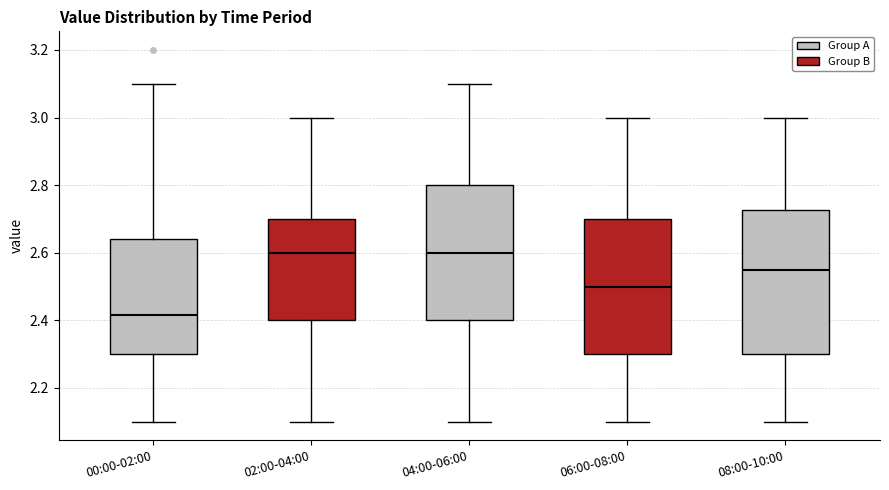

Reading left to right, read every box against the y-axis: the position of its median line, the range the box covers, and the ends of its whiskers. The values are not printed on the chart, so give them approximately, as read against the axis.

00:00-02:00: median 2.42, box 2.30 to 2.64, whiskers 2.10 to 3.10
02:00-04:00: median 2.60, box 2.40 to 2.70, whiskers 2.10 to 3.00
04:00-06:00: median 2.60, box 2.40 to 2.80, whiskers 2.10 to 3.10
06:00-08:00: median 2.50, box 2.30 to 2.70, whiskers 2.10 to 3.00
08:00-10:00: median 2.56, box 2.30 to 2.72, whiskers 2.10 to 3.00